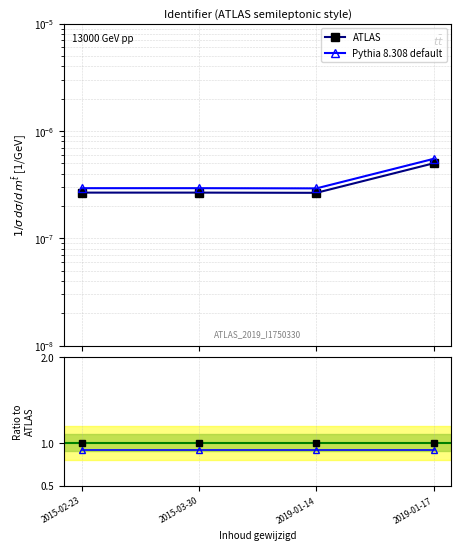

Is the value of Pythia 8.308 default at 2015-02-23 greater than the value of ATLAS at 2019-01-17?

No